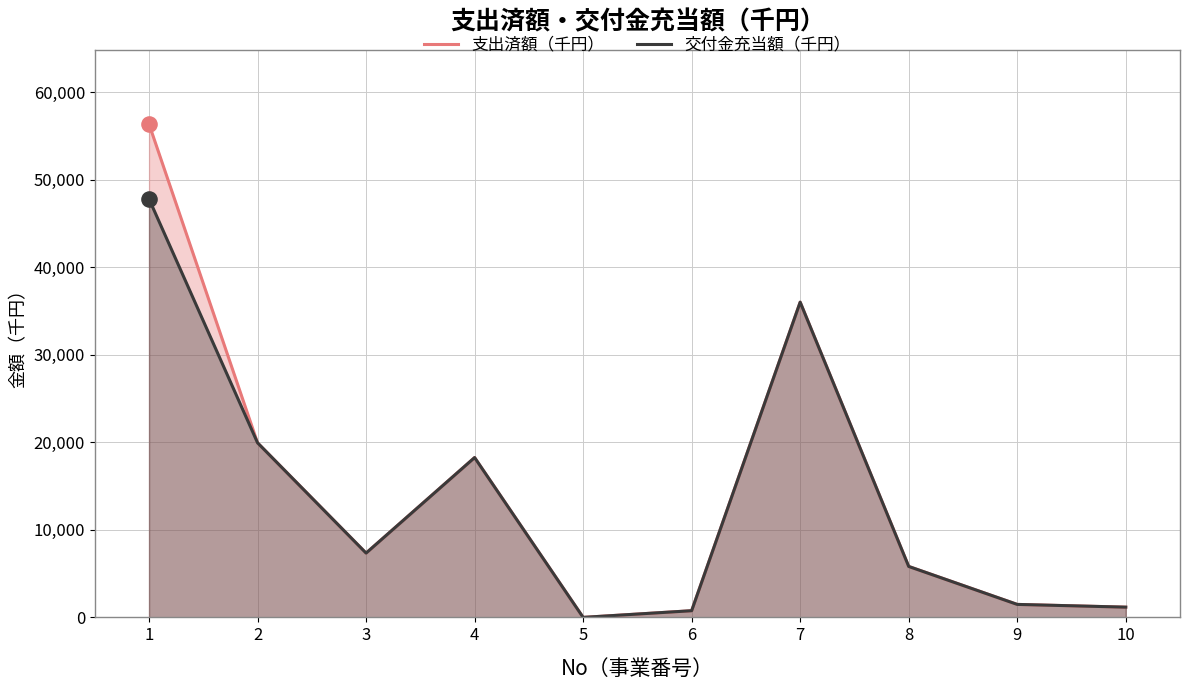

Which series has the widest spread of Y values?

支出済額（千円）